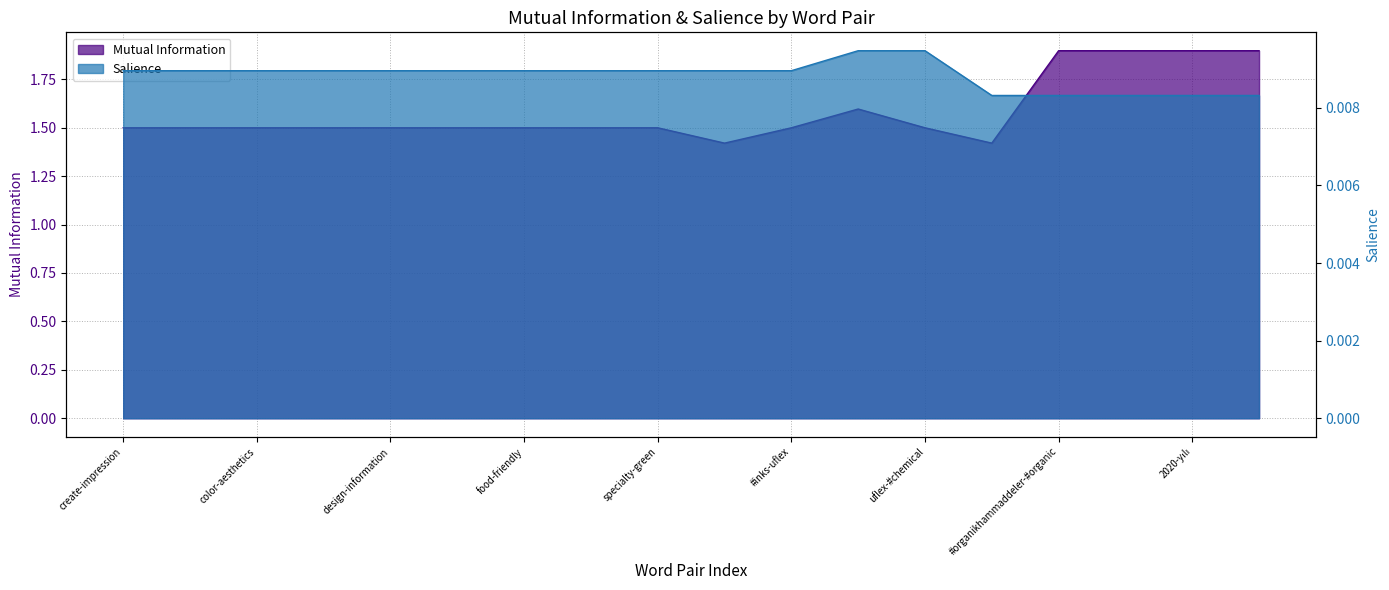

What value does the Mutual Information series have at 2020-yılı?

1.9